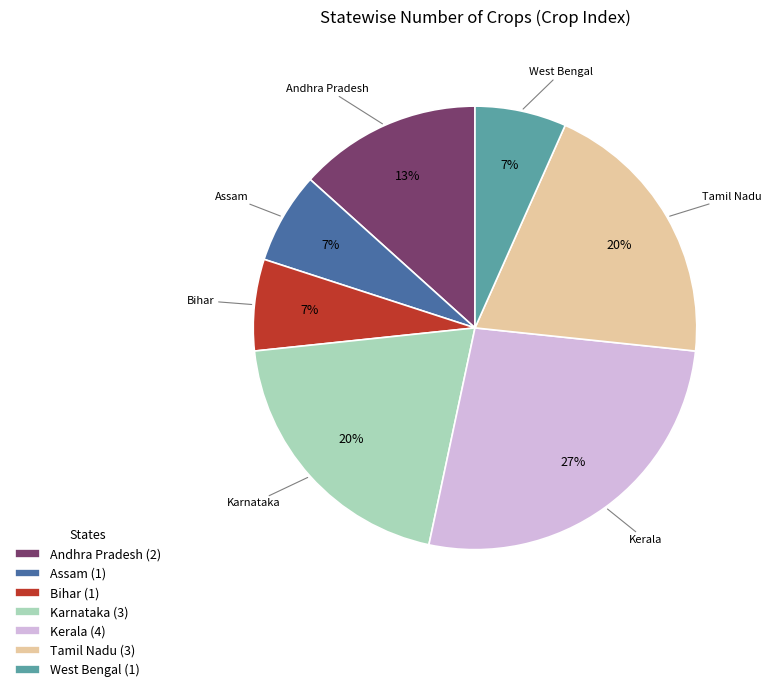

Which has a higher value, Bihar or Andhra Pradesh?

Andhra Pradesh